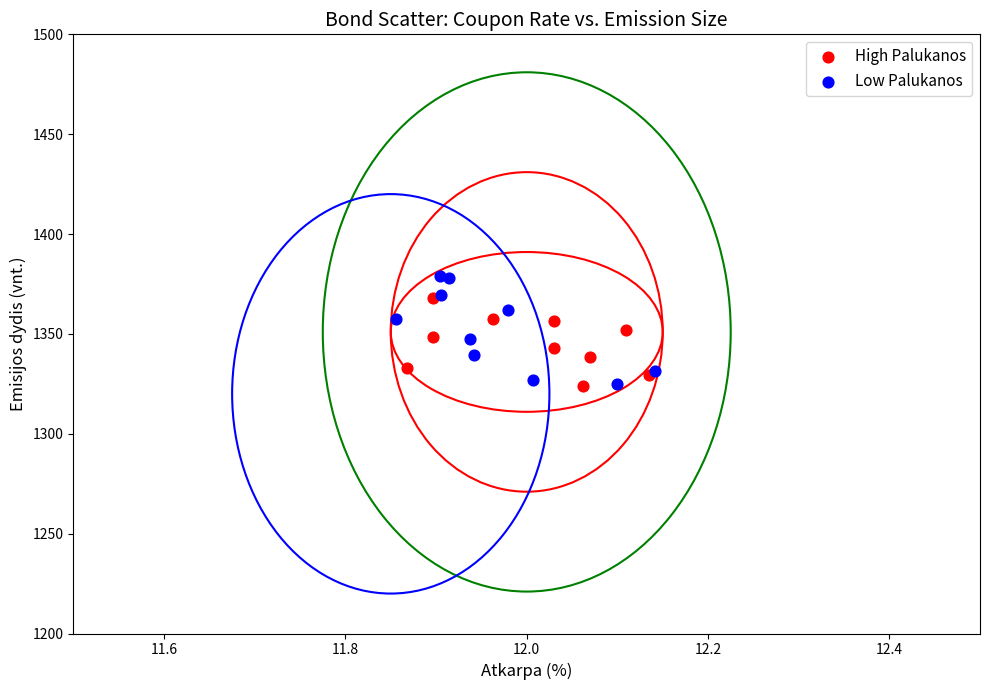

What are all the series names shown in the legend?

High Palukanos, Low Palukanos